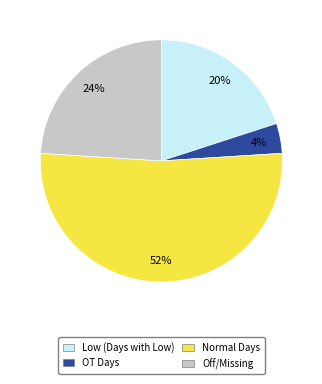

Is there any slice that represents more than half of the pie?

Yes